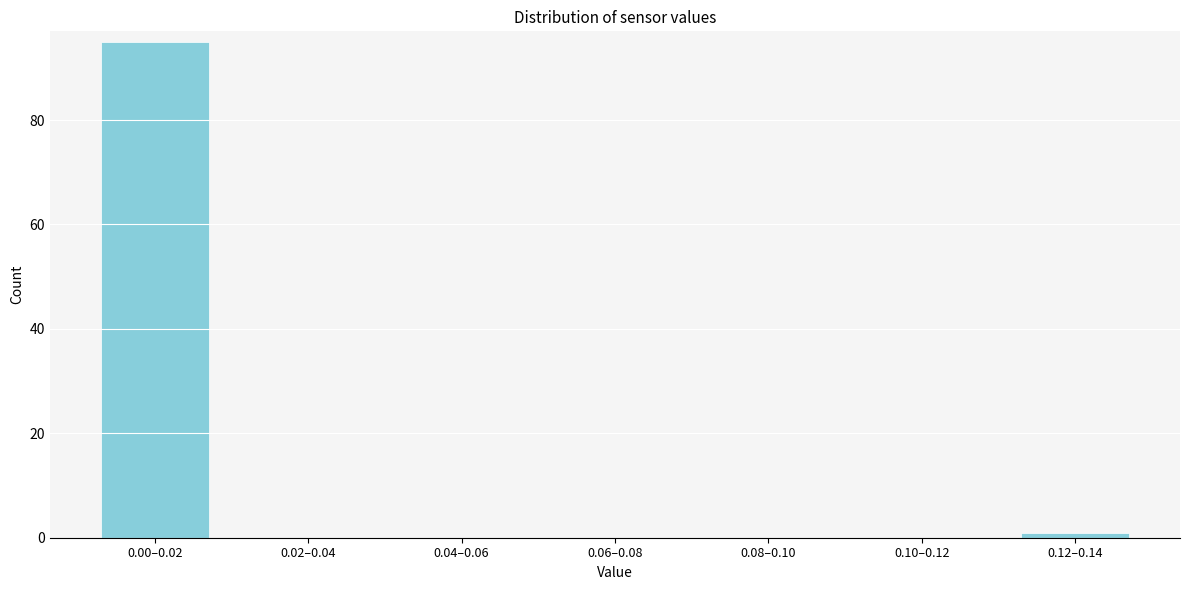

Reading right to left, what are all the values shown in this chart?

0.12–0.14=1	0.10–0.12=0	0.08–0.10=0	0.06–0.08=0	0.04–0.06=0	0.02–0.04=0	0.00–0.02=95